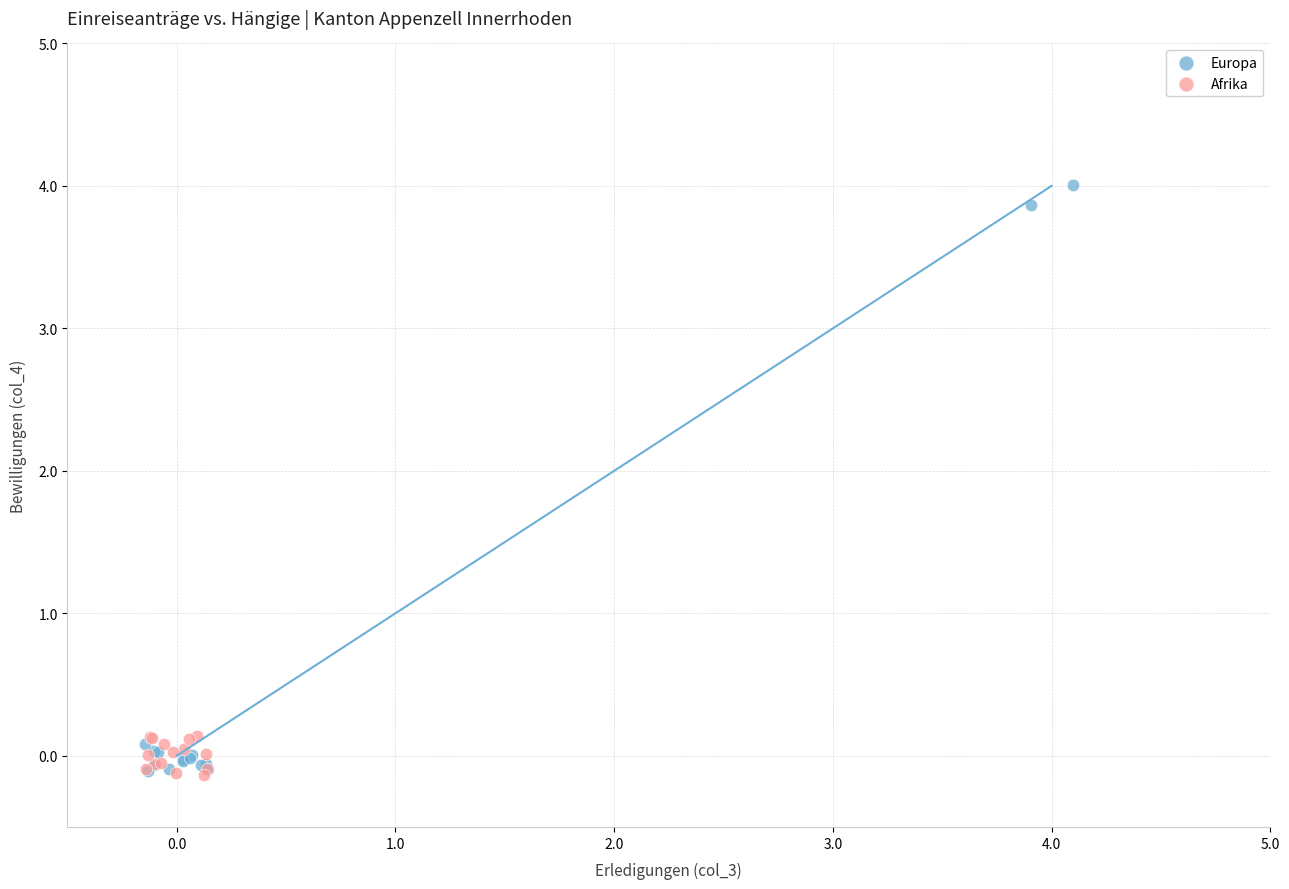

Which series has the largest Y range (max minus min)?

Europa